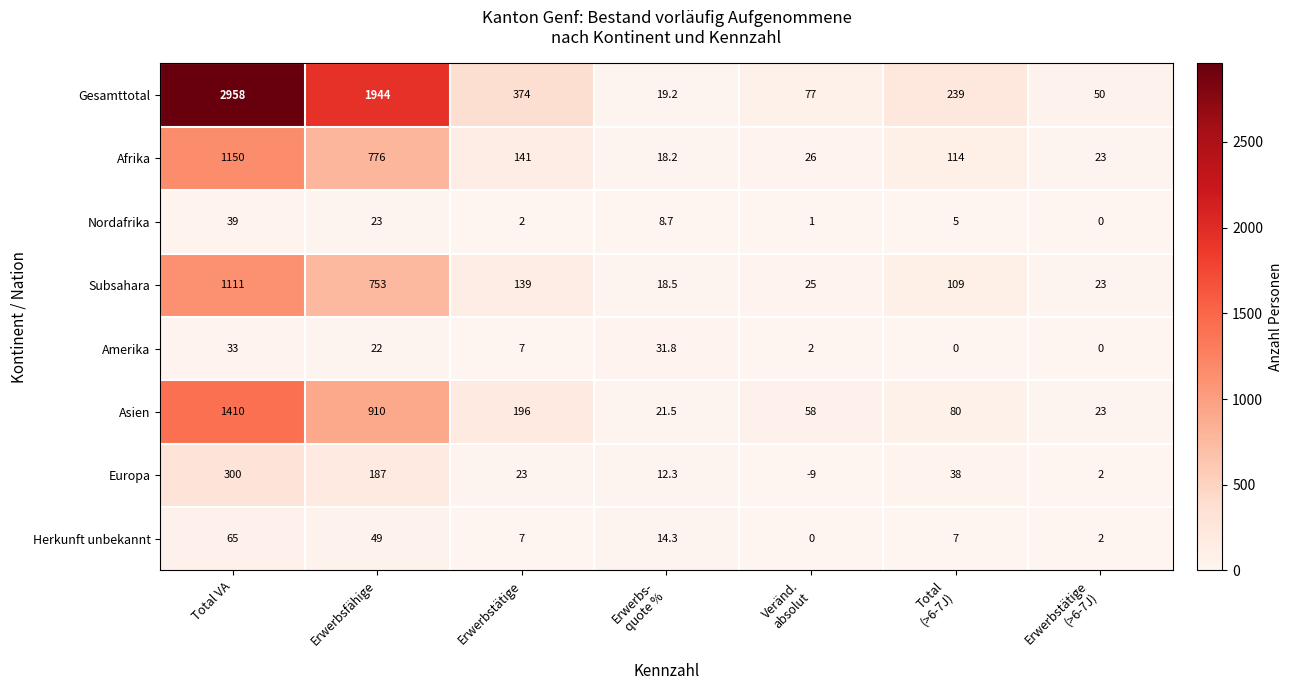

What is the maximum value shown in the chart?

2958.0